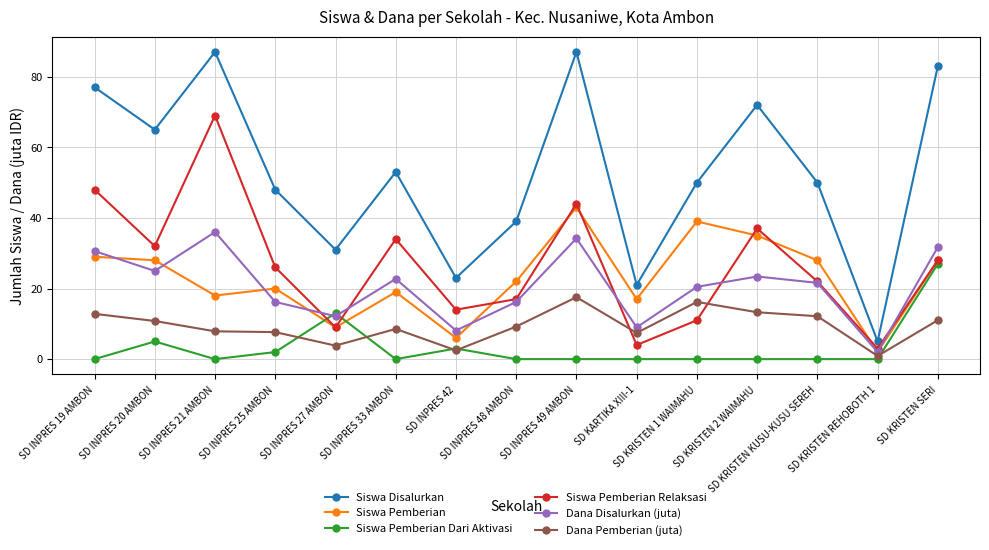

Which series has the largest range (max minus min)?

Siswa Disalurkan